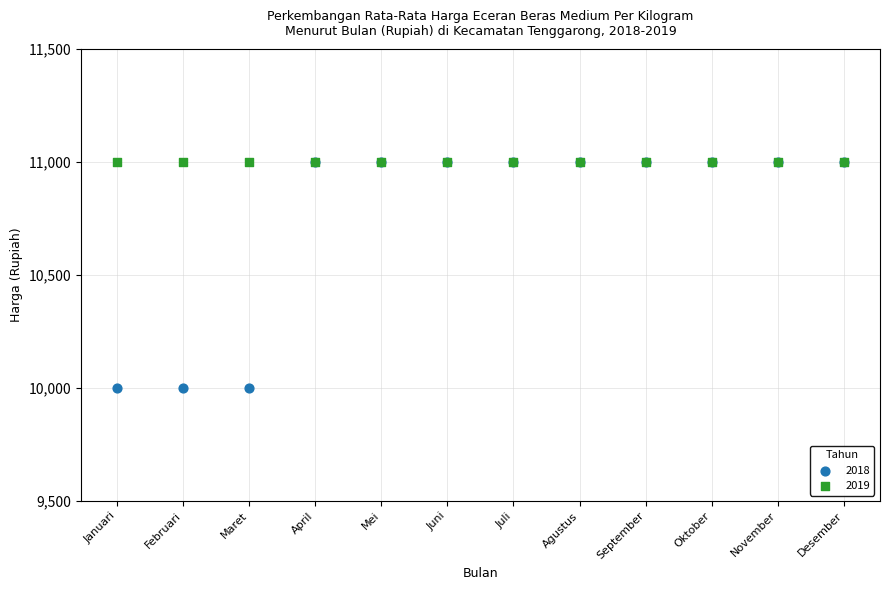

What are all the series names shown in the legend?

2018, 2019